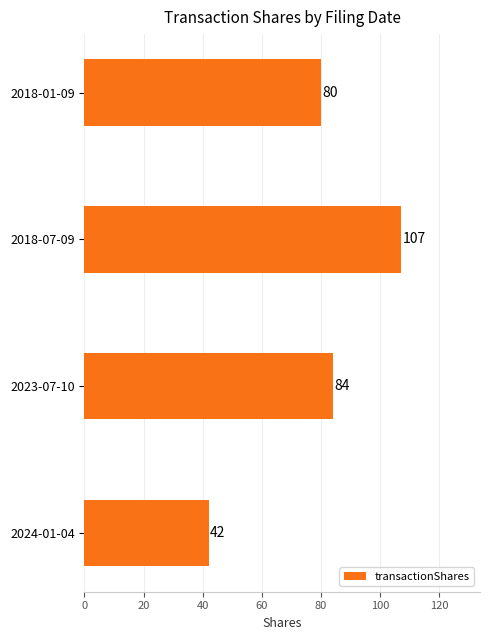

What is the maximum value shown in the chart?

107